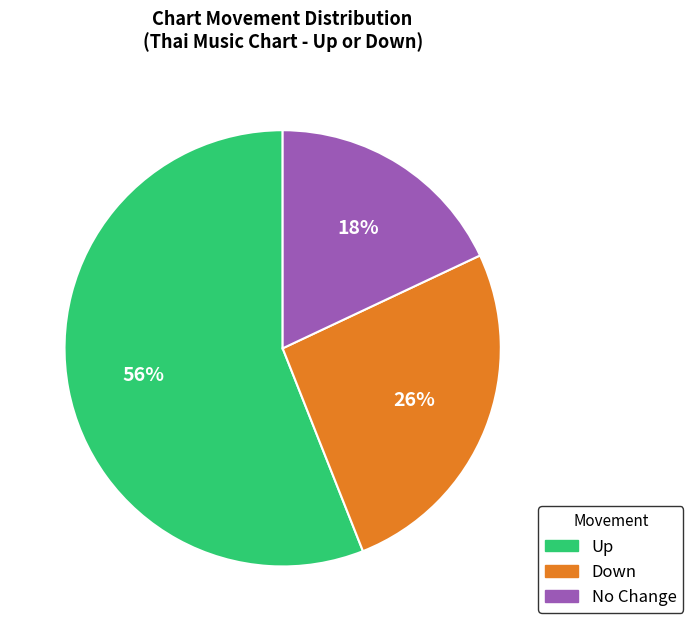

To the nearest percent, what is the difference between the largest and smallest slice percentages?

38%